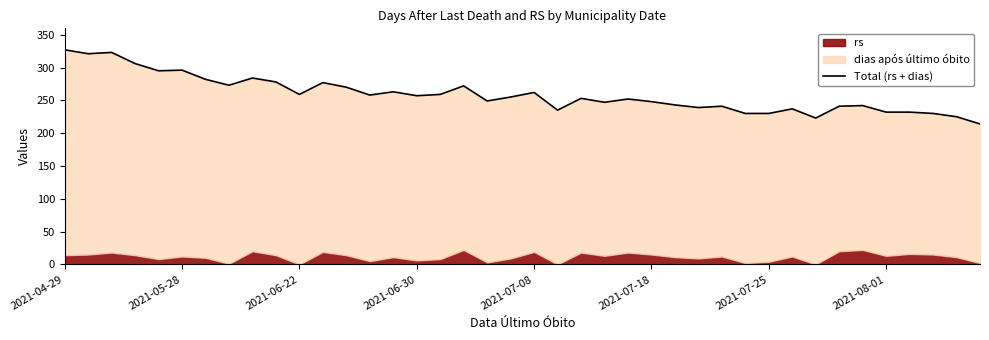

Which category has the highest value across all series?

2021-04-29